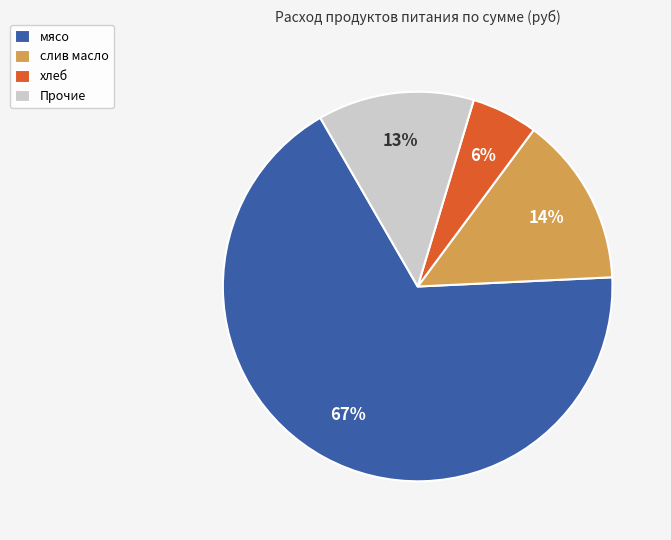

Is there any slice that represents more than half of the pie?

Yes